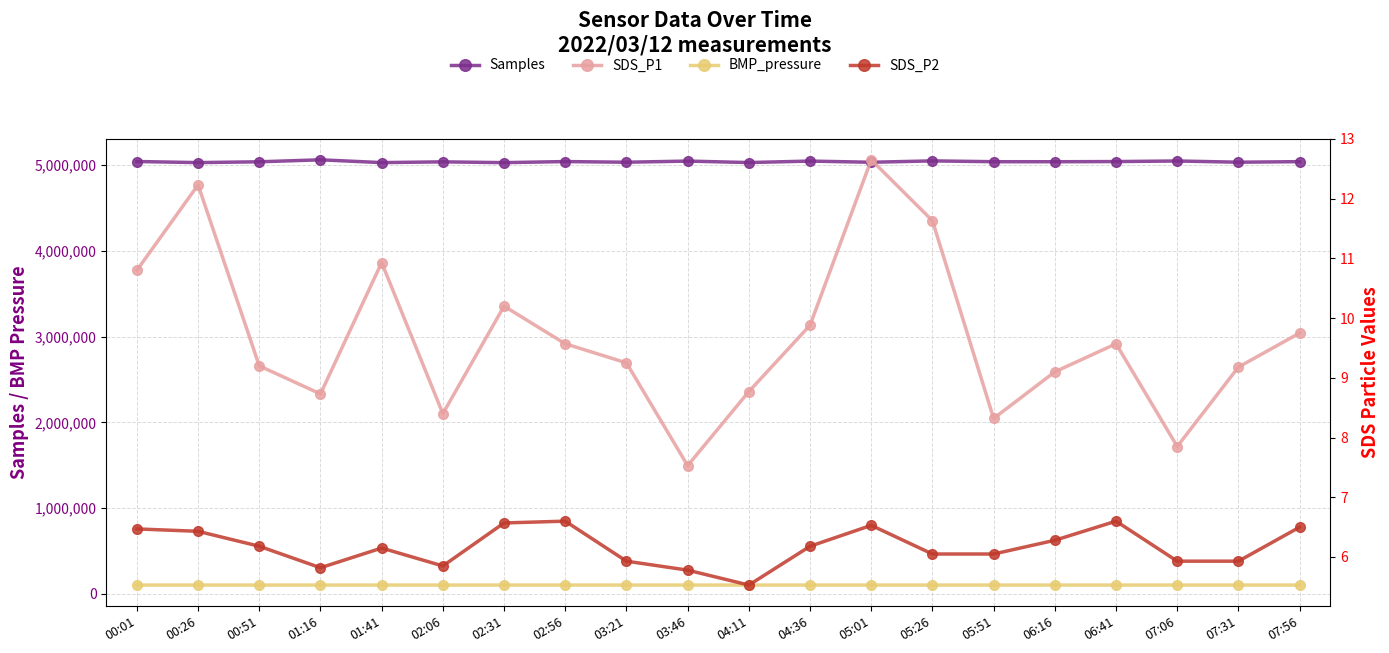

Read the Samples value at 07:06.

5048448.0